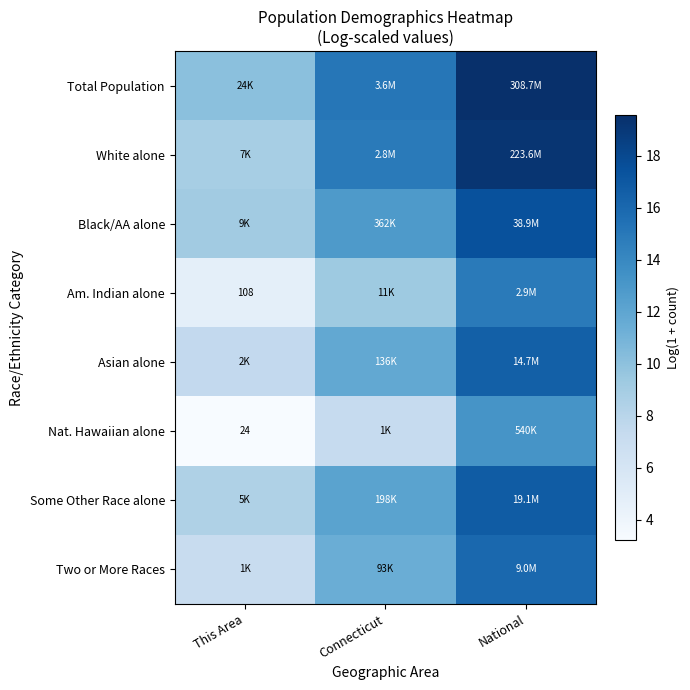

At which category does the chart reach its minimum across all series?

This Area